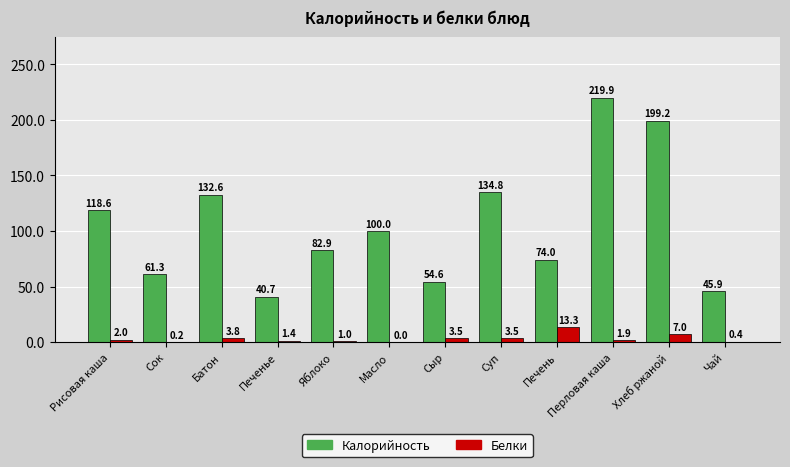

At which category is the sum across all series the highest?

Перловая каша